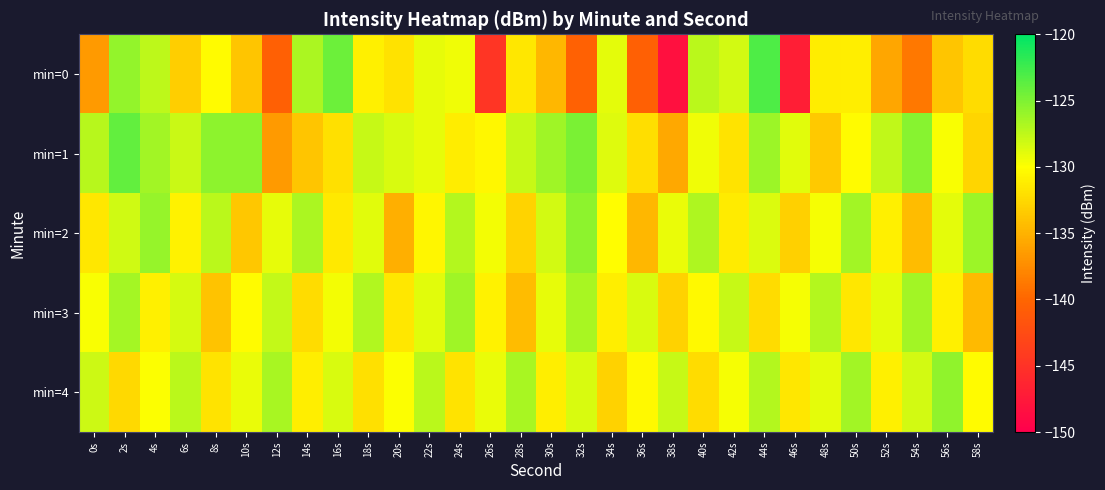

Rank the series at 32s from highest to lowest value.

min=1, min=2, min=3, min=4, min=0